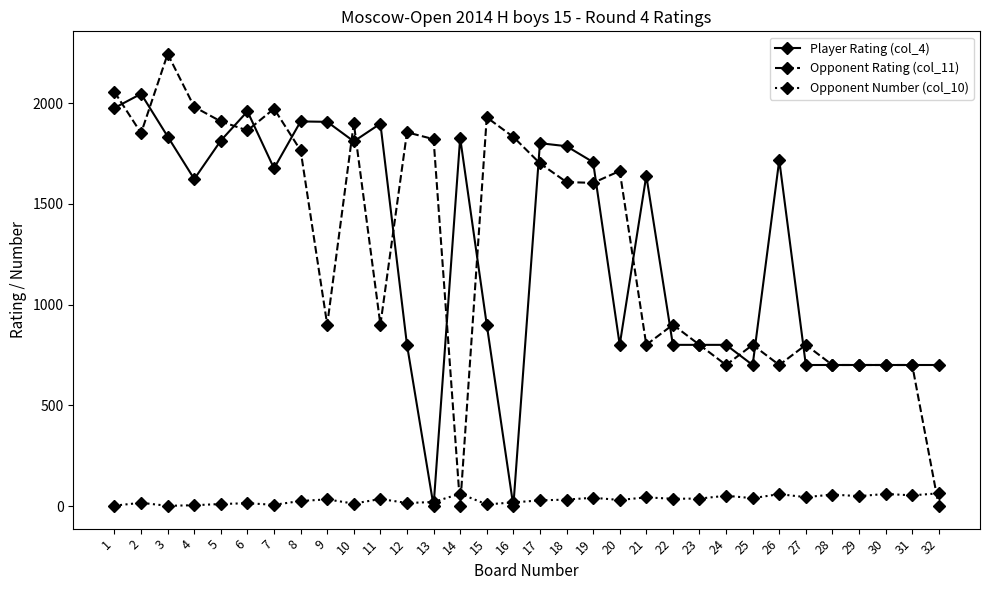

How many data points does each series have?

32